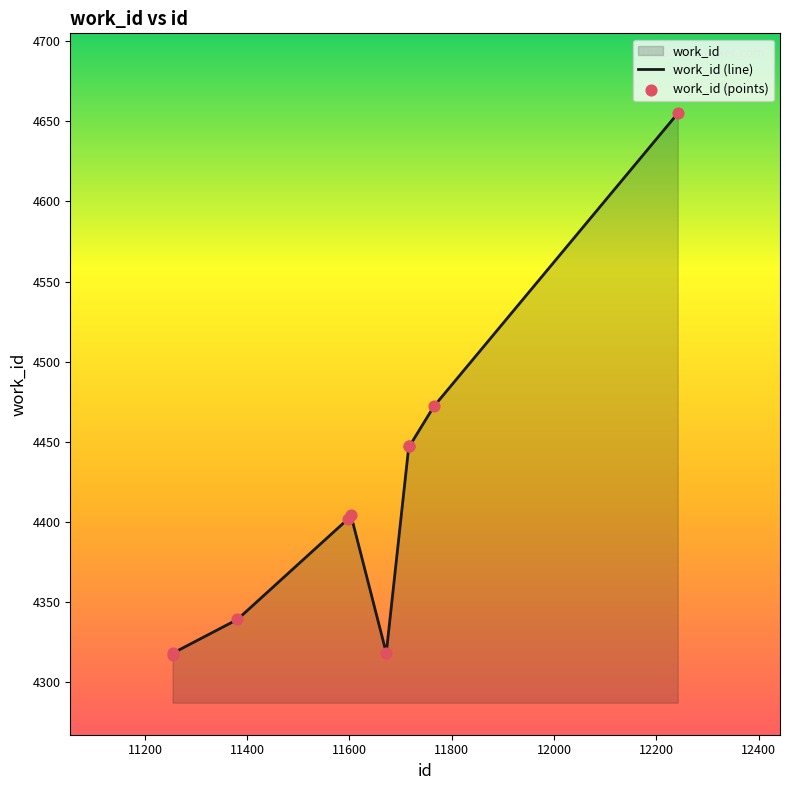

Approximately how many times larger is the value at 11381 compared to 11598?

1.0